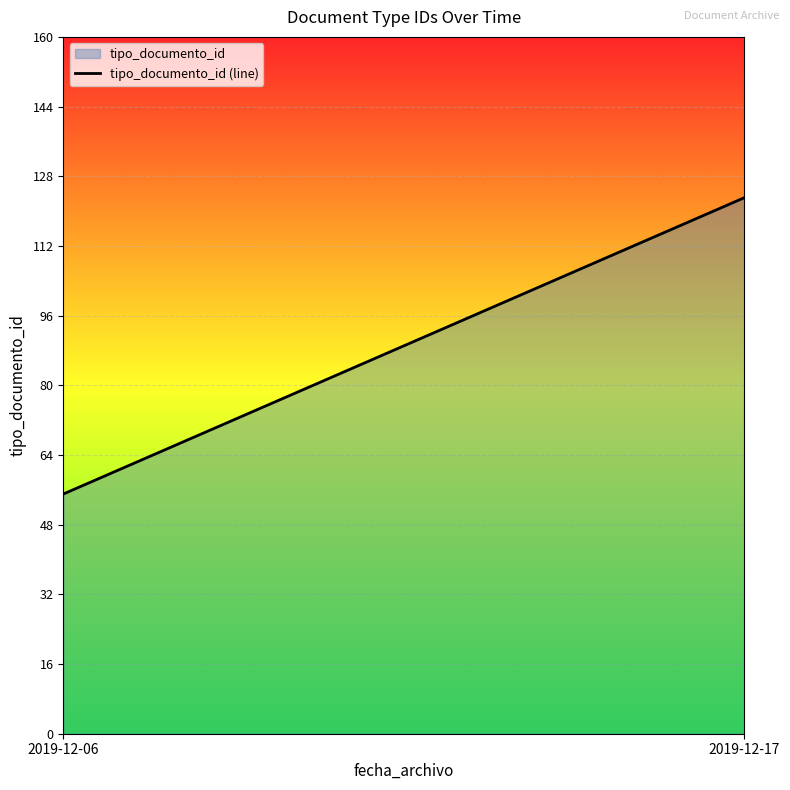

How many data points are less than 123?

1